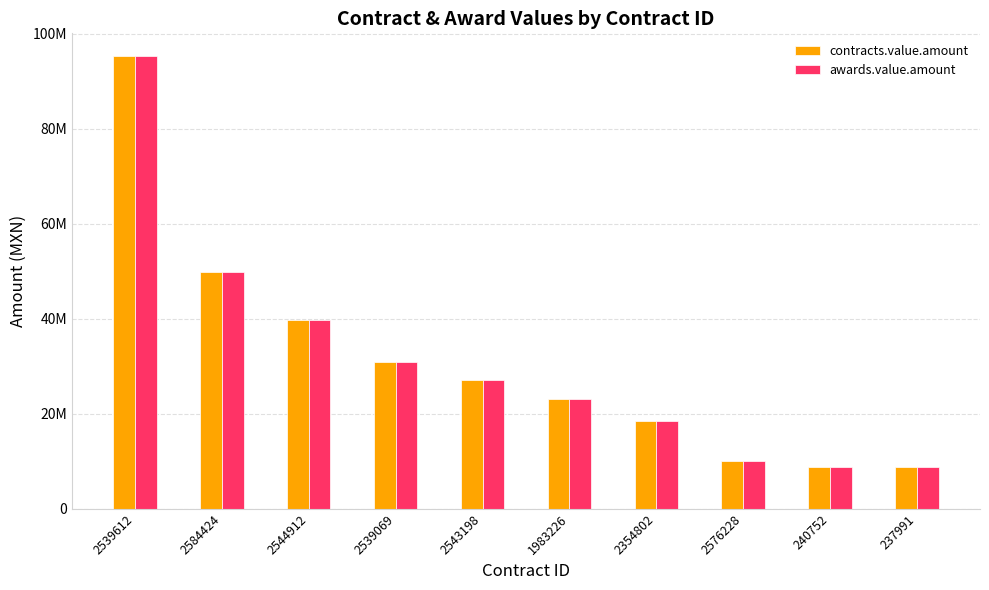

True or false: contracts.value.amount has a value of 37350911 at 2543198.

False